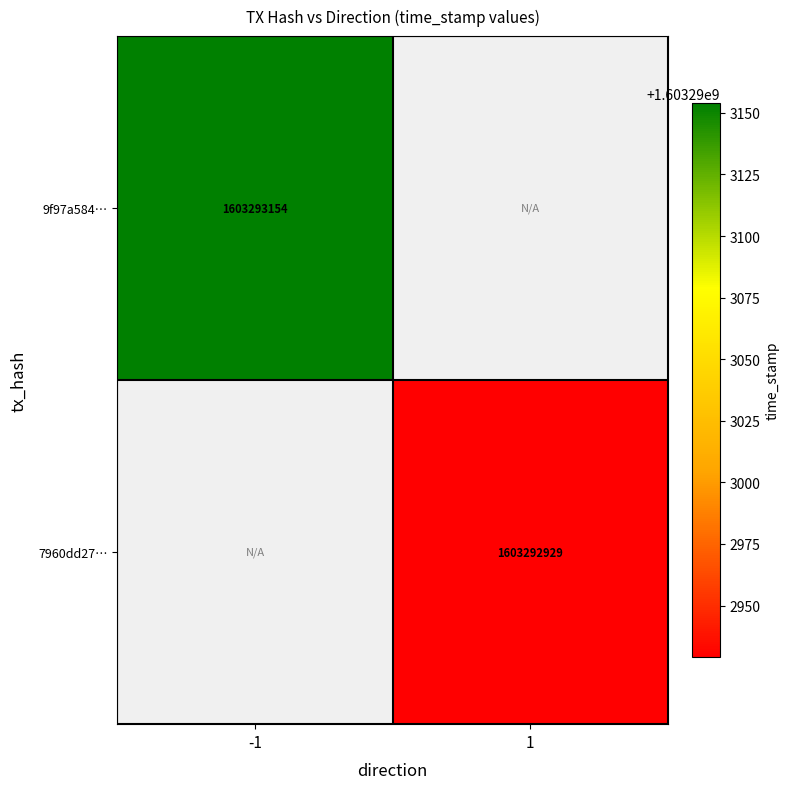

At which category does the chart reach its peak across all series?

-1